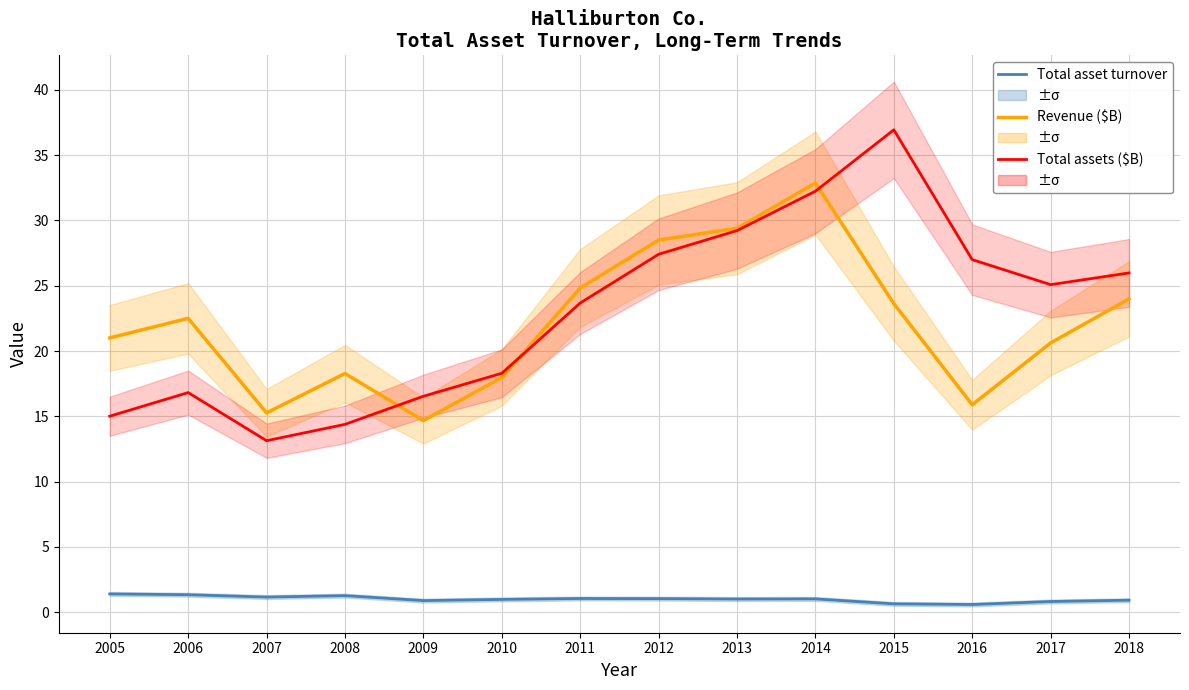

At which category is the sum across all series the highest?

2014